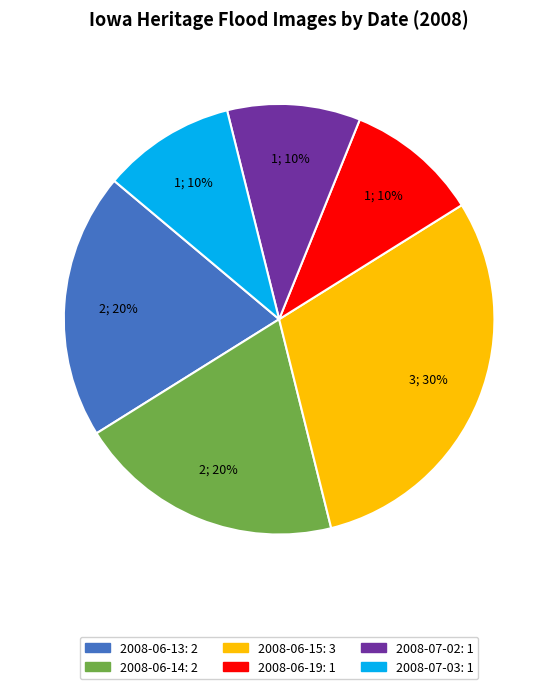

Is there any slice that represents more than half of the pie?

No